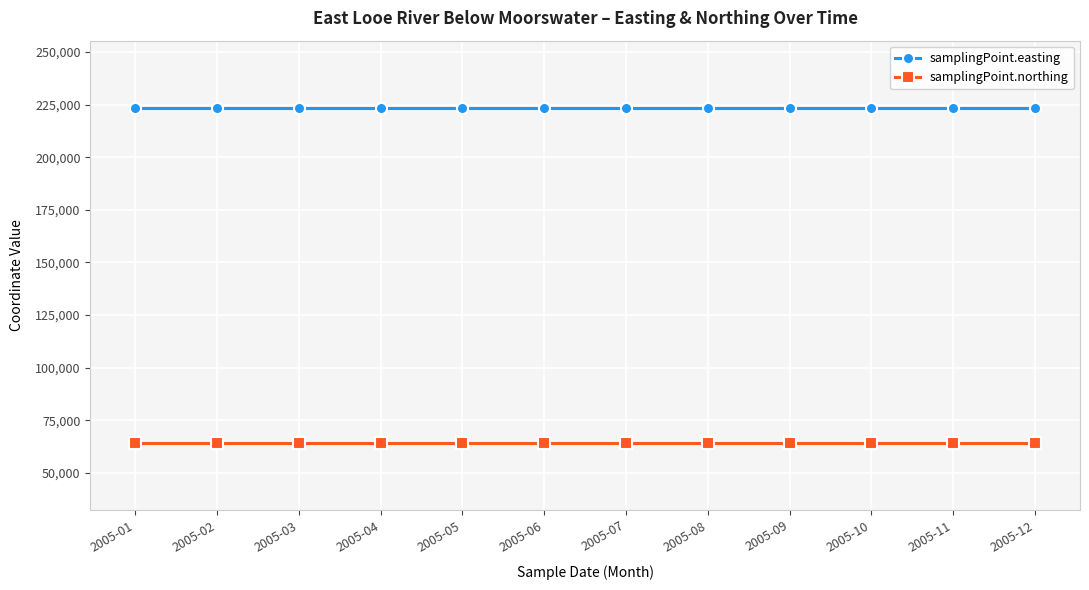

How many lines are shown in the chart?

2